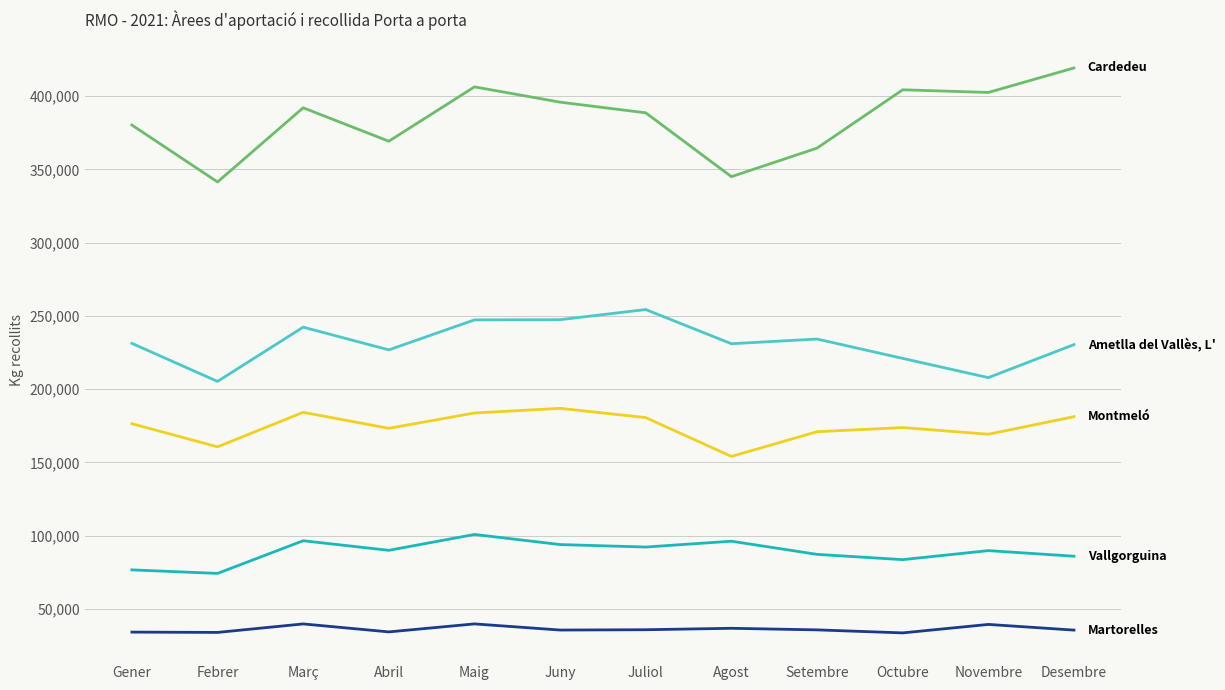

What is the total value across all series at Setembre?

892480.0